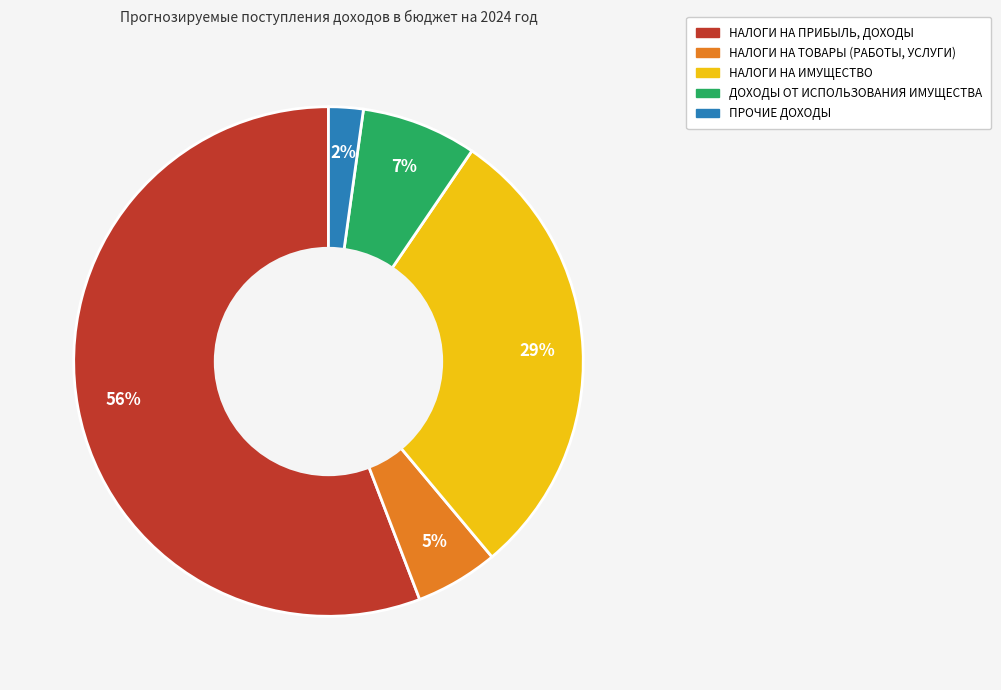

Count the number of slices in the pie.

5